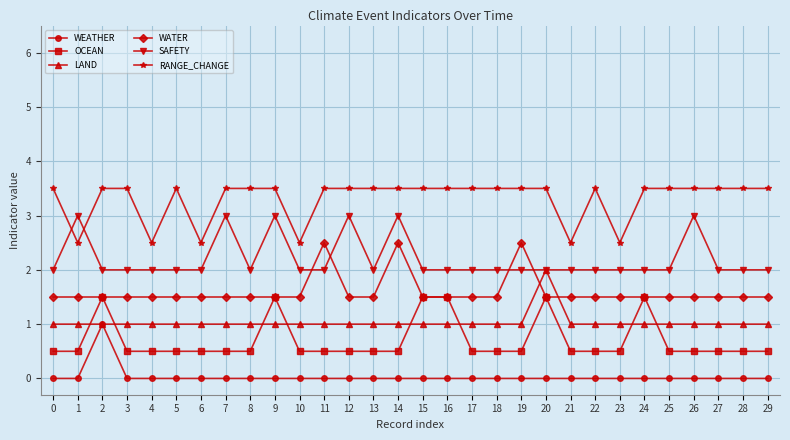

Read the OCEAN value at 12.

0.5